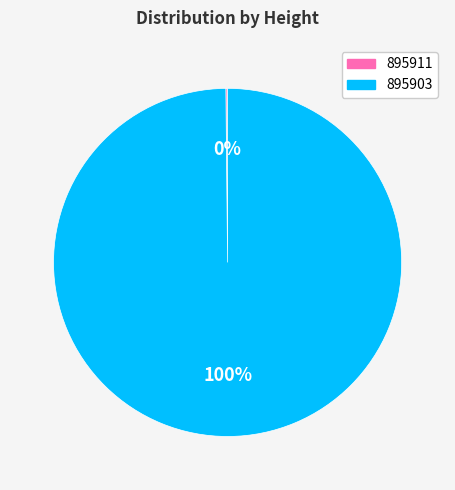

What is the largest slice in the pie chart?

895903